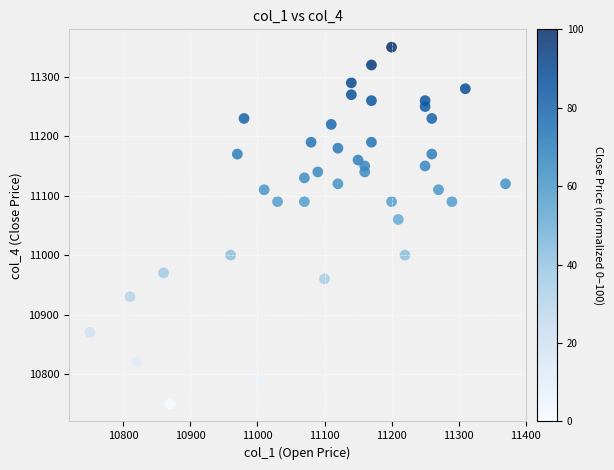

What is the range of X values (max minus min)?

620